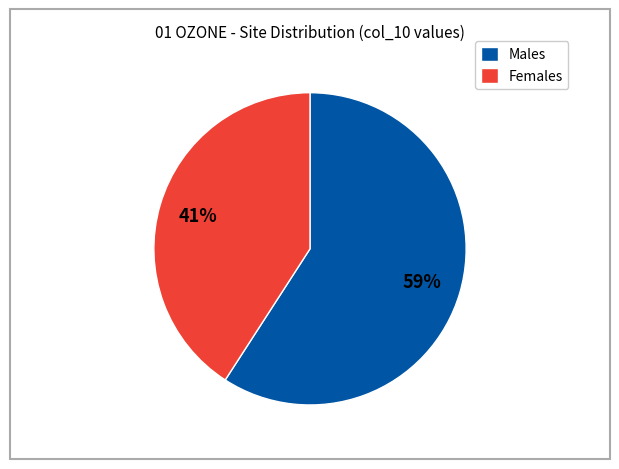

To the nearest percent, what is the difference between the largest and smallest slice percentages?

18%